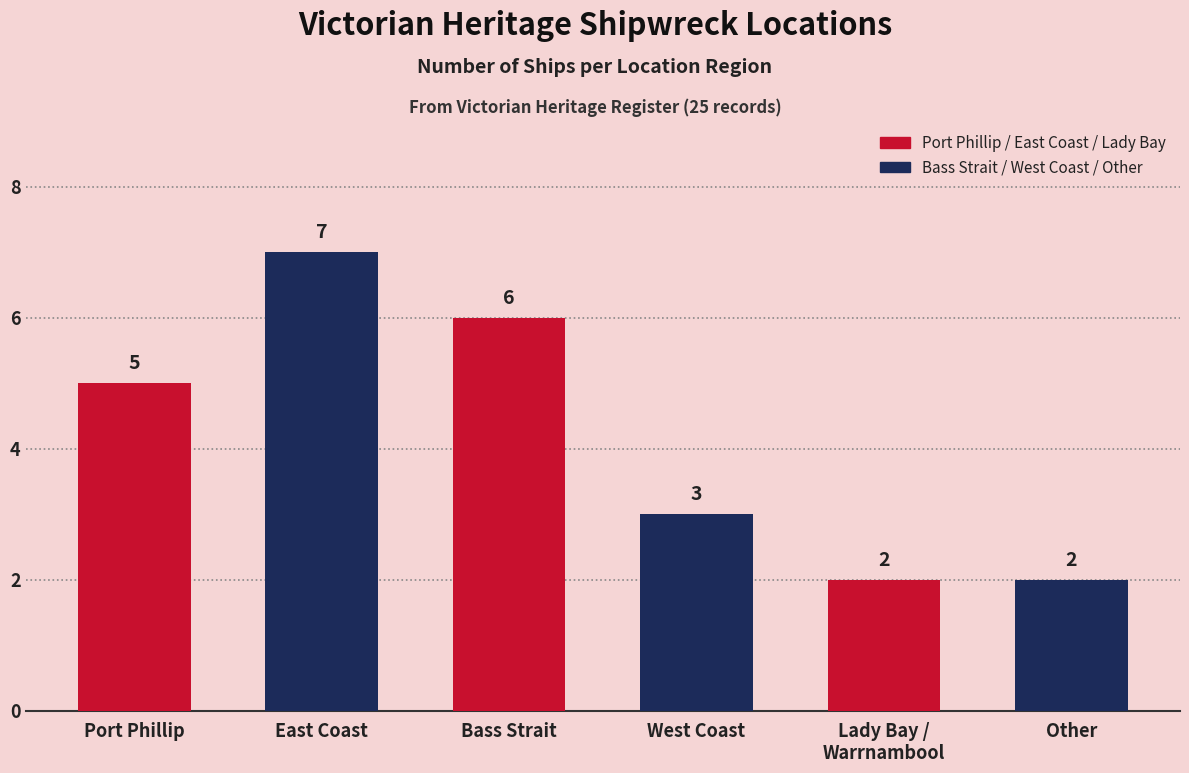

Reading left to right, what are all the values shown in this chart?

5	7	6	3	2	2